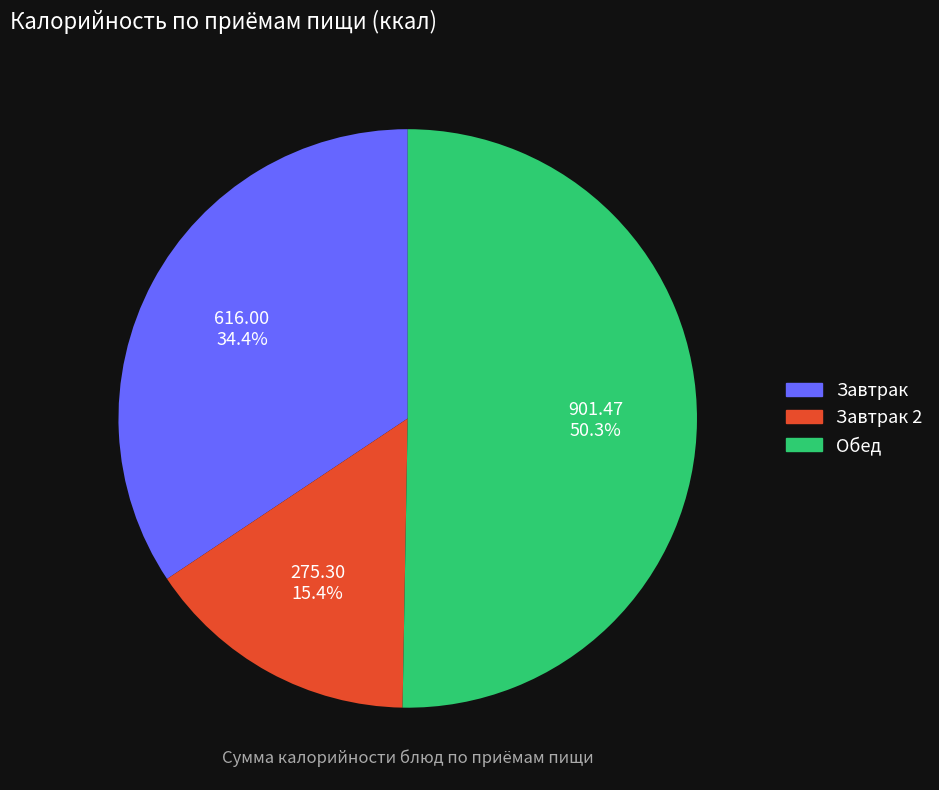

Rank the categories by value from highest to lowest.

Обед, Завтрак, Завтрак 2